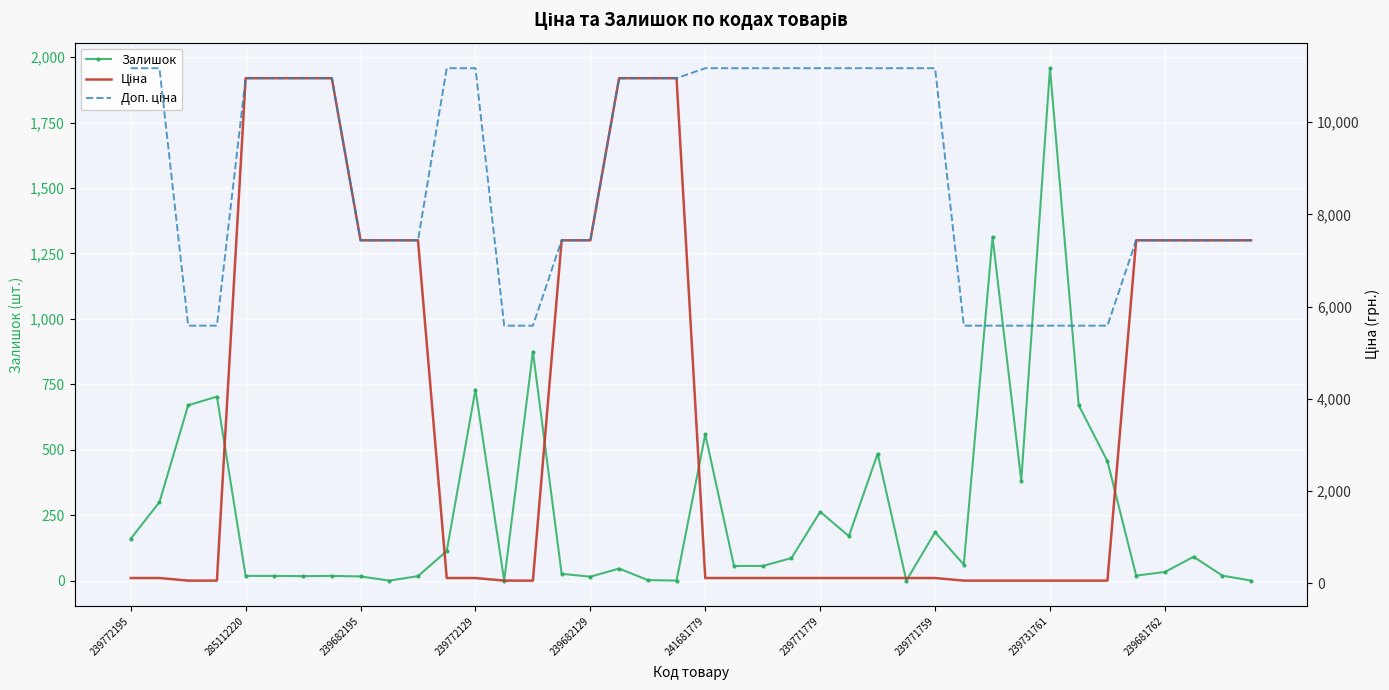

True or false: Залишок and Доп. ціна intersect in this chart.

False